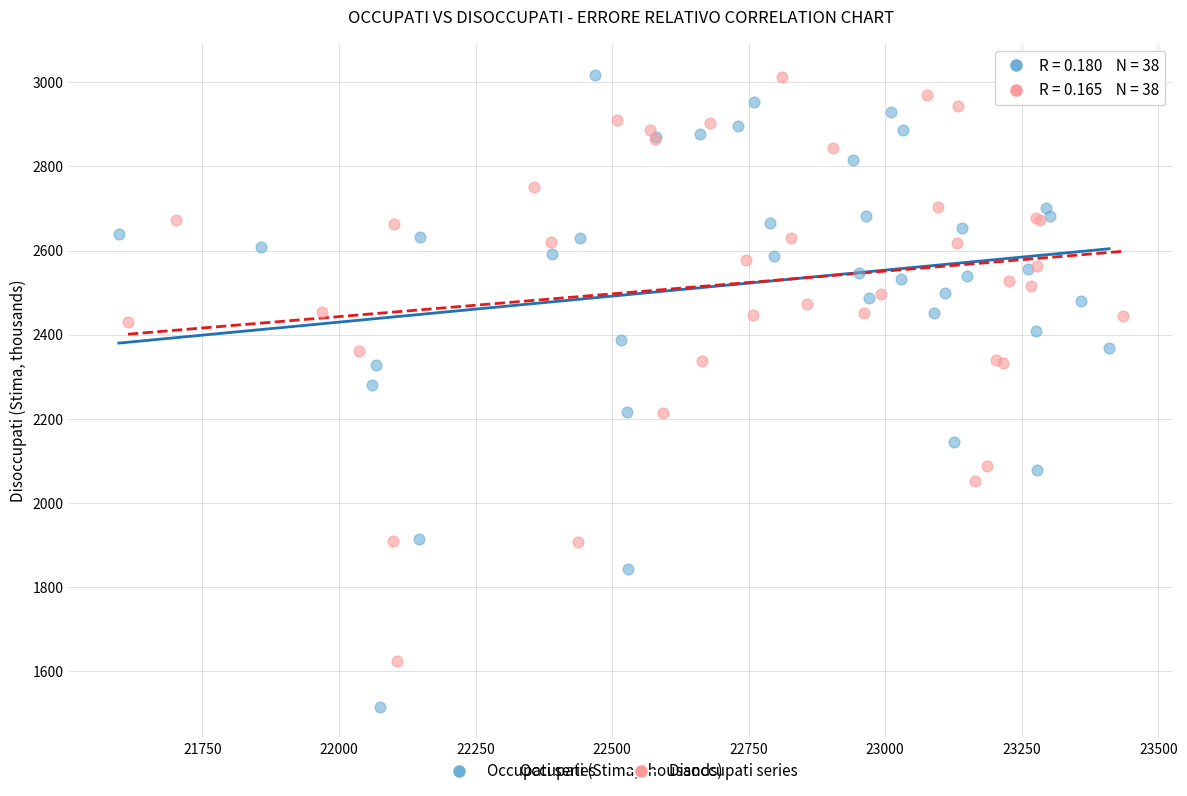

Which series contains the lowest Y value?

Occupati series